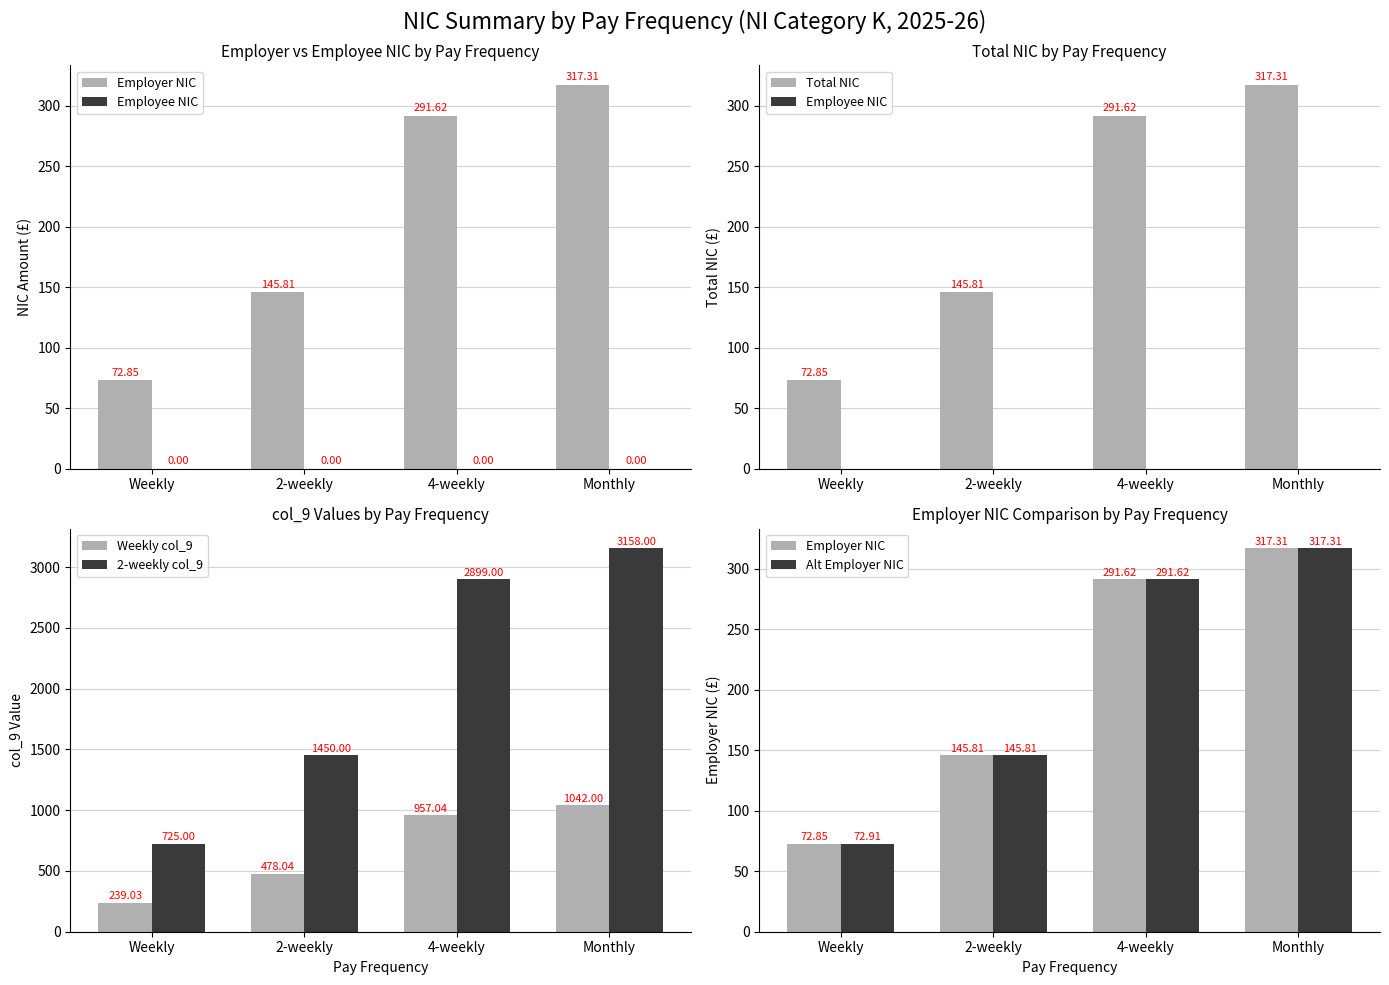

How many bars are there in total?

24